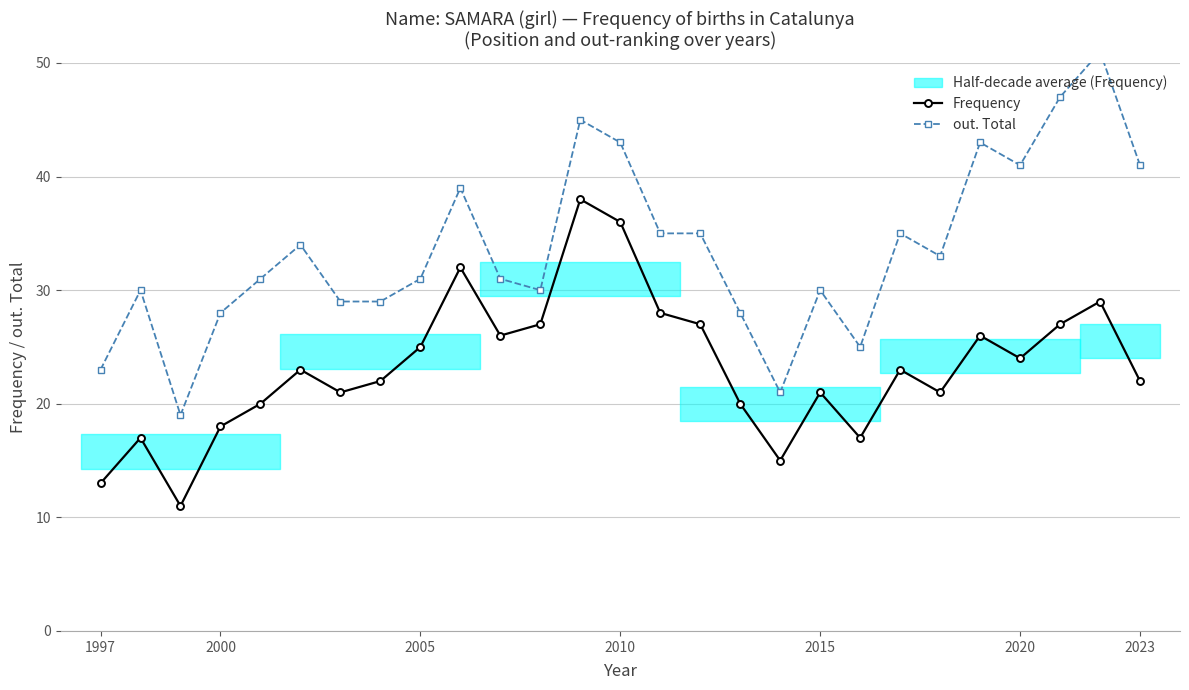

The Frequency series shows 24 at 2020. True or false?

True